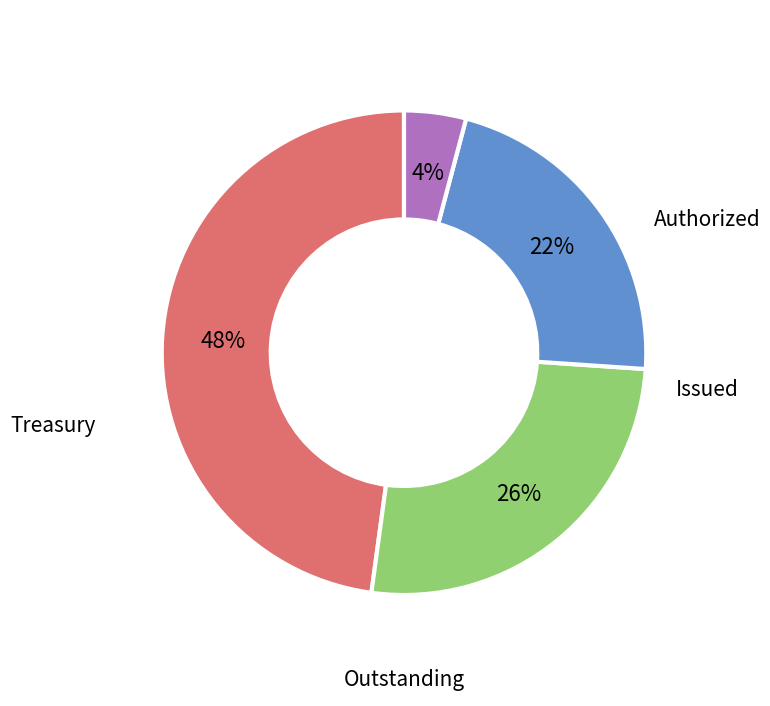

Is there a majority slice in this chart?

No